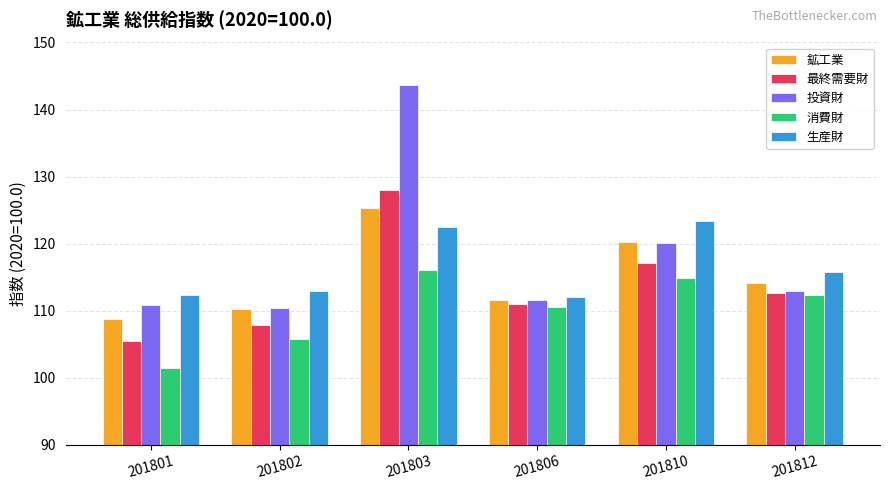

Are the bars horizontal?

No